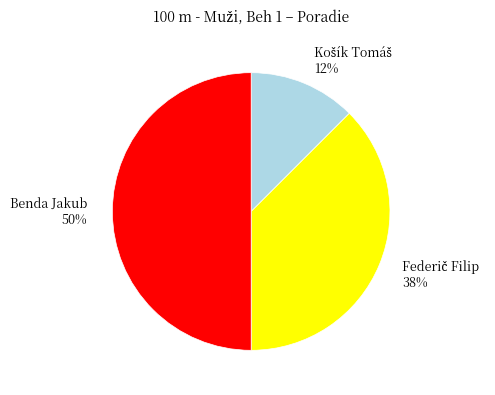

To the nearest percent, what portion does Benda Jakub 50% represent?

50%